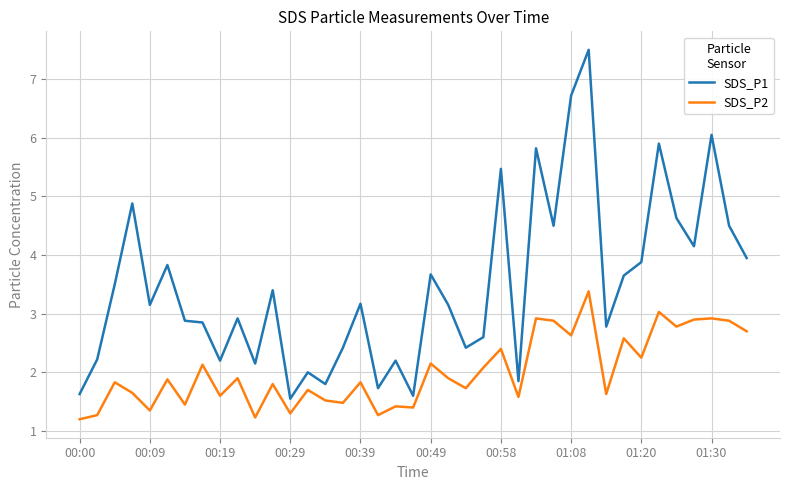

List the series in order of their peak value, lowest first.

SDS_P2, SDS_P1